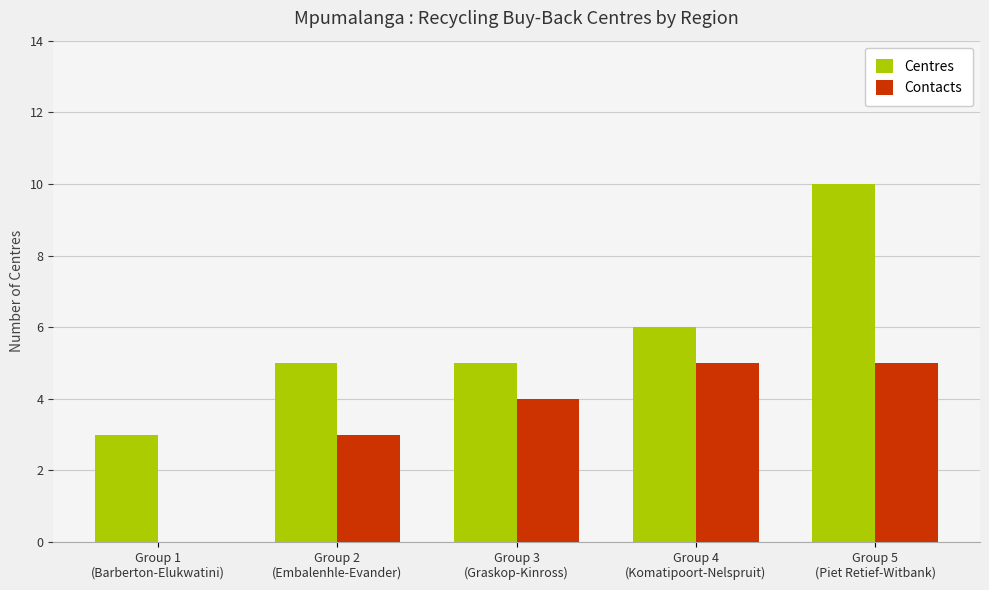

Reading right to left, what are all the values shown in this chart?

Centres: Group 5
(Piet Retief-Witbank)=10	Group 4
(Komatipoort-Nelspruit)=6	Group 3
(Graskop-Kinross)=5	Group 2
(Embalenhle-Evander)=5	Group 1
(Barberton-Elukwatini)=3
Contacts: Group 5
(Piet Retief-Witbank)=5	Group 4
(Komatipoort-Nelspruit)=5	Group 3
(Graskop-Kinross)=4	Group 2
(Embalenhle-Evander)=3	Group 1
(Barberton-Elukwatini)=0